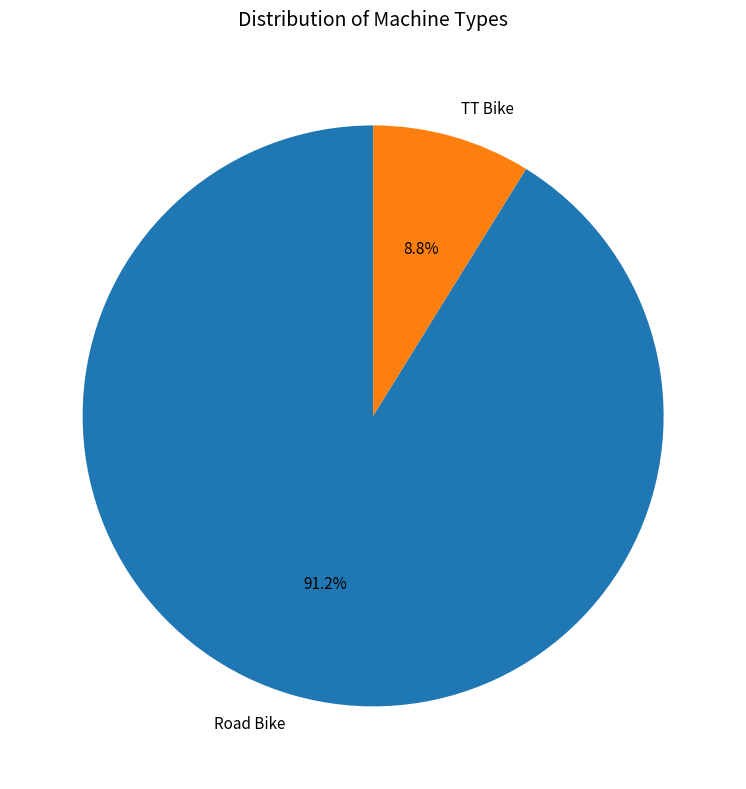

True or false: Road Bike accounts for 91% of the total.

True